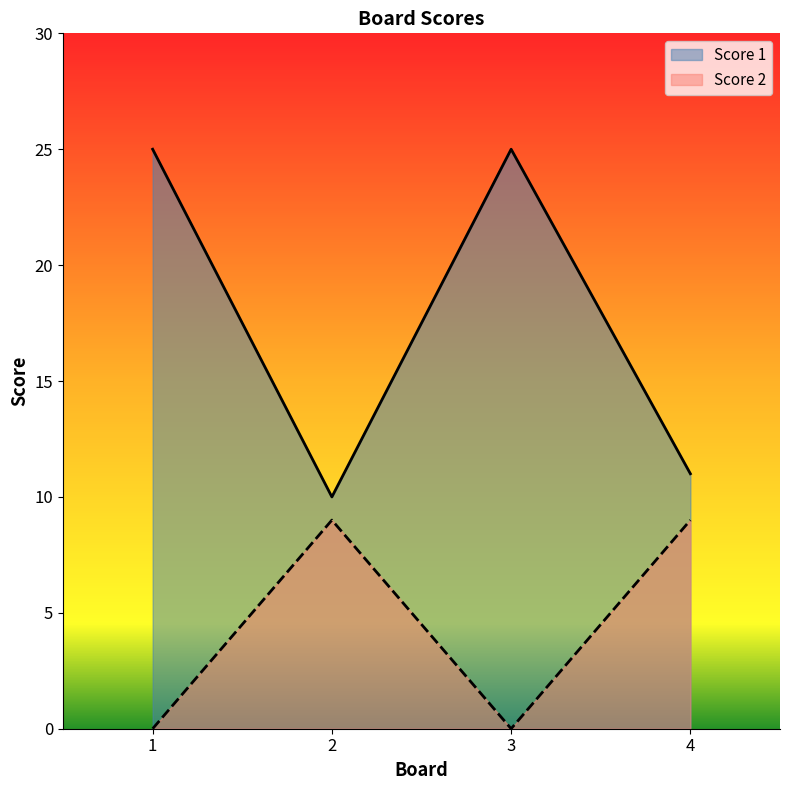

What is the total value across all series at 3?

25